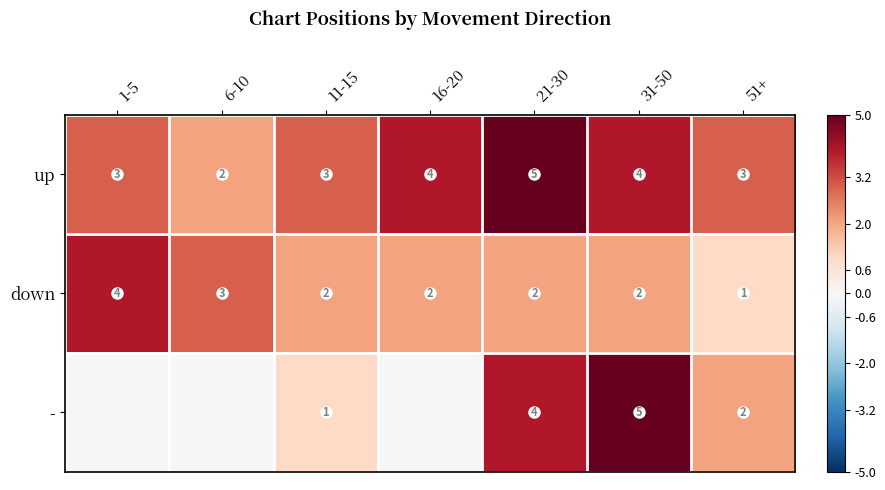

How many series are shown in this chart?

3